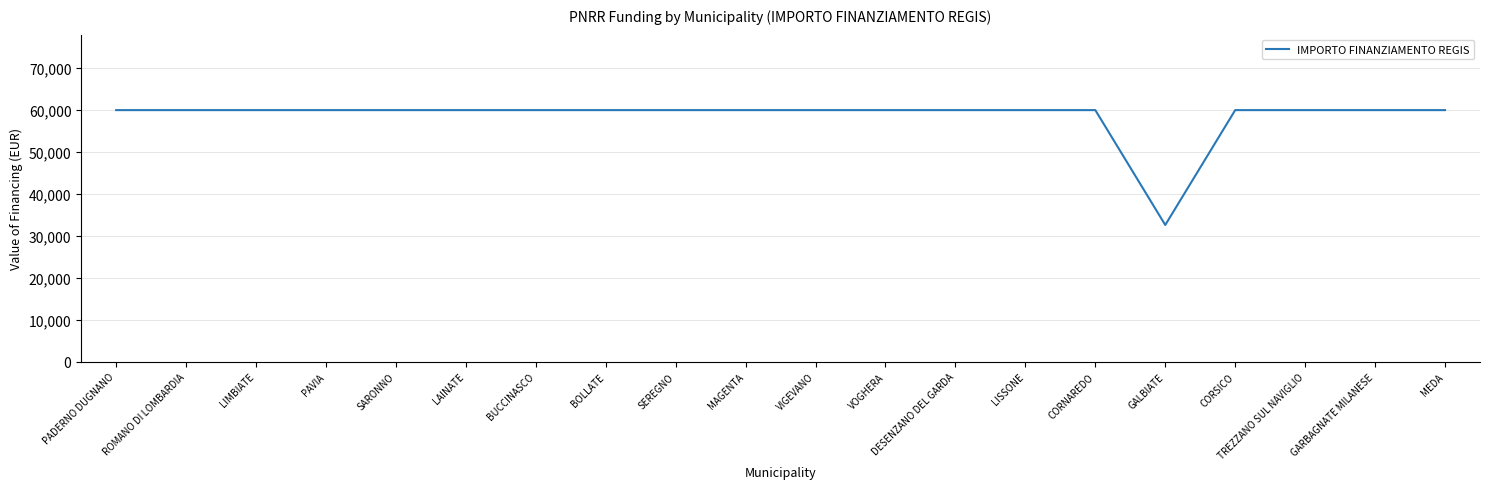

What is the maximum value shown in the chart?

59966